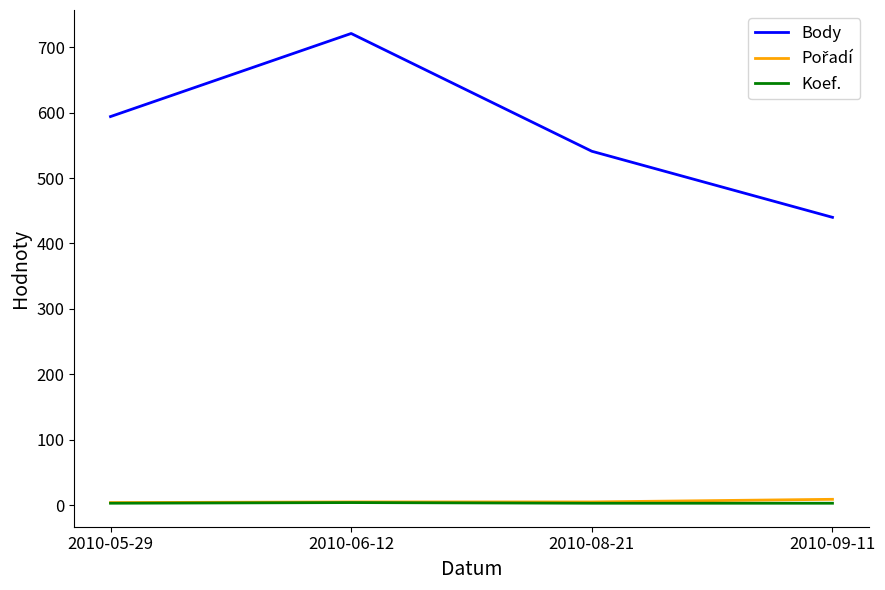

At which label does Body reach its minimum?

2010-09-11